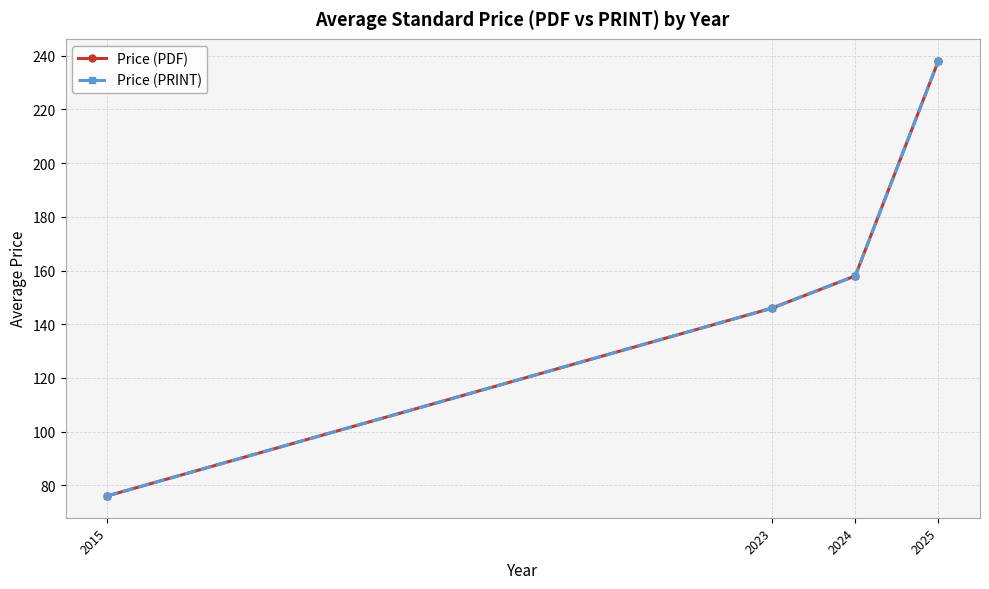

Does the chart have visible grid lines?

Yes